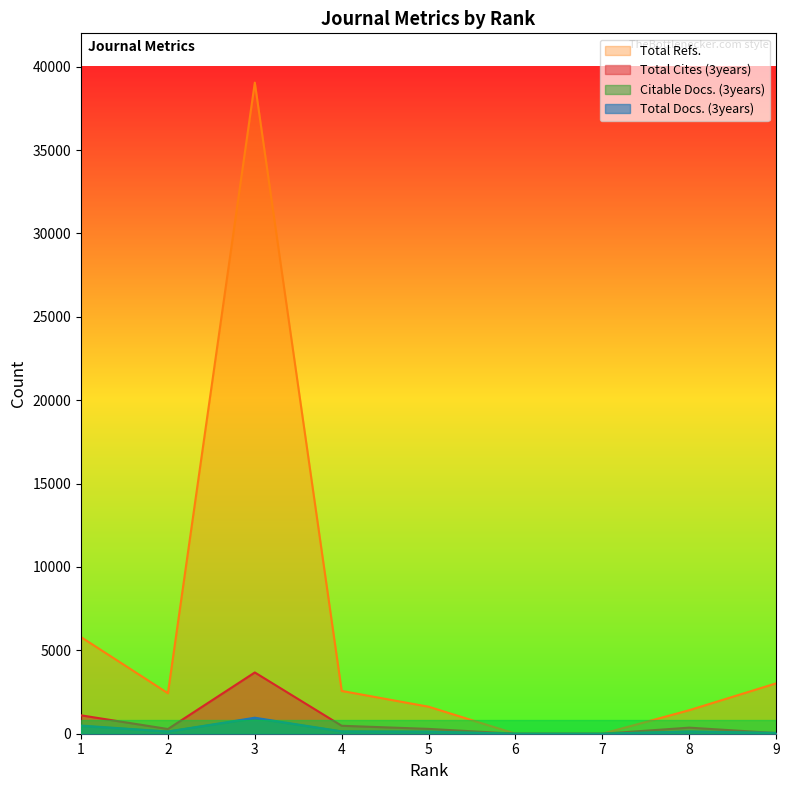

What is the value of the Total Docs. (3years) point at the 6th from the left?

139